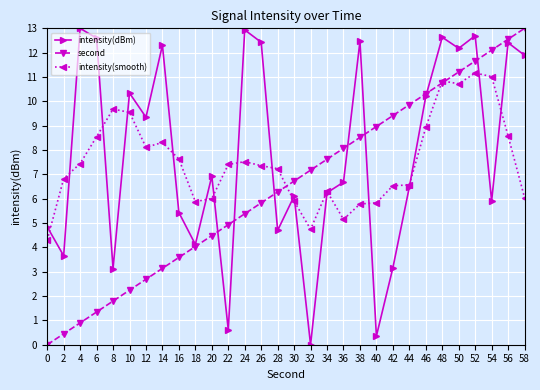

At which label does second first exceed 6?

28